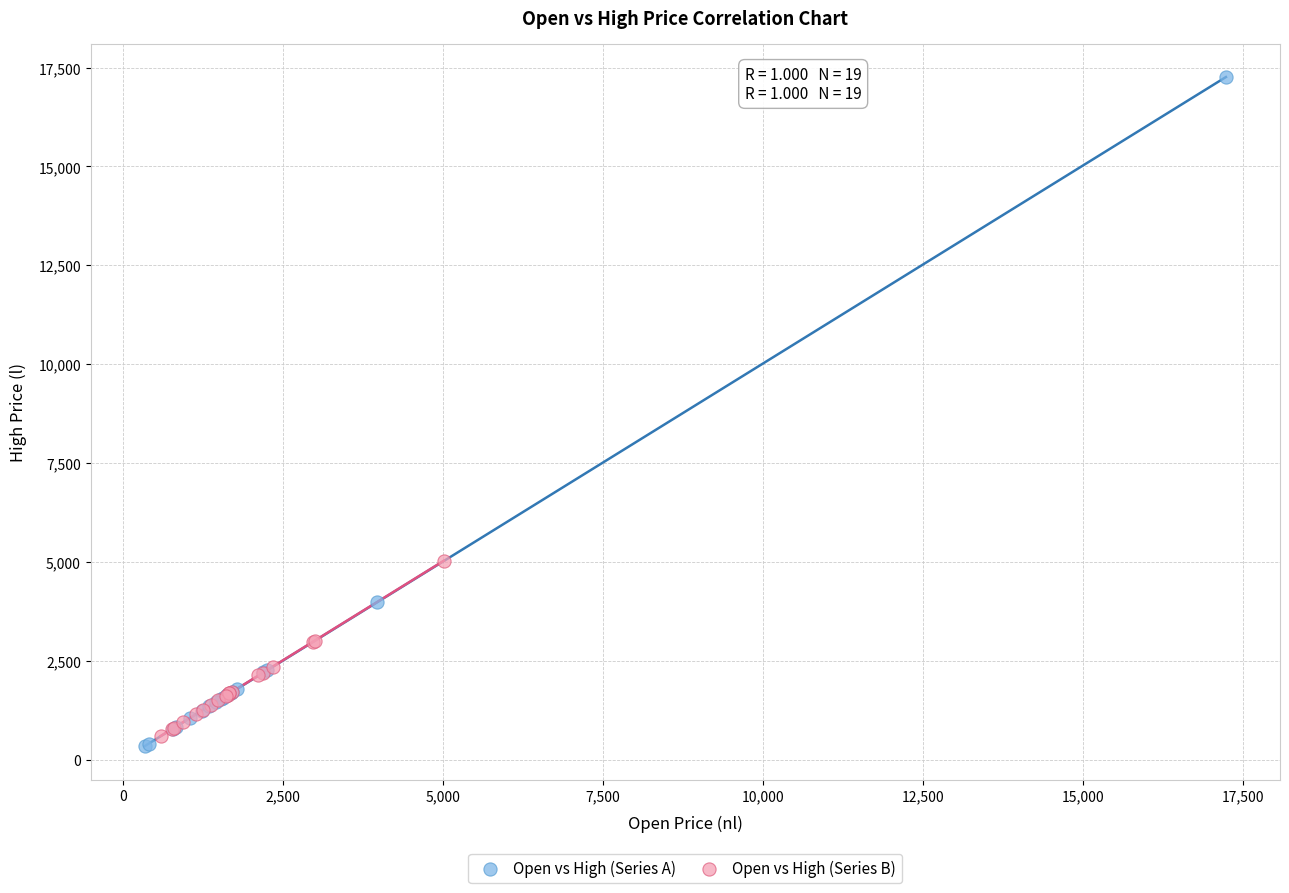

Which series contains the lowest Y value?

Open vs High (Series A)